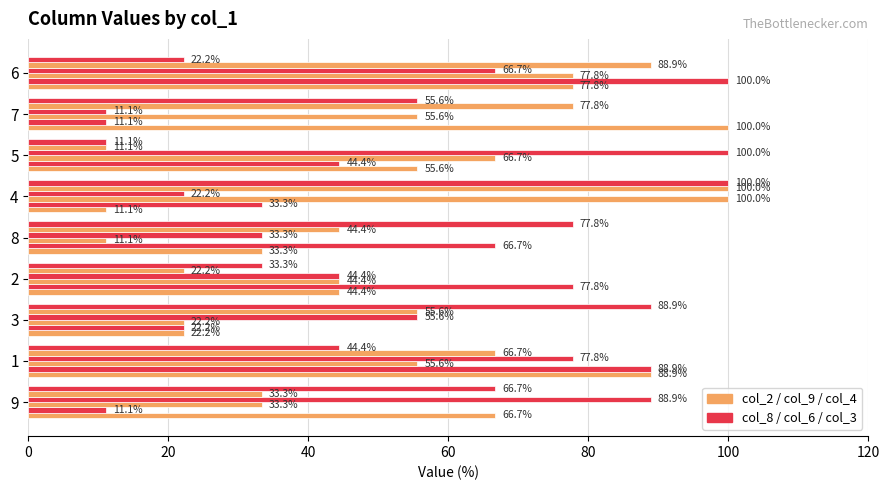

What is the spread (max minus min) of values at 7?

88.9